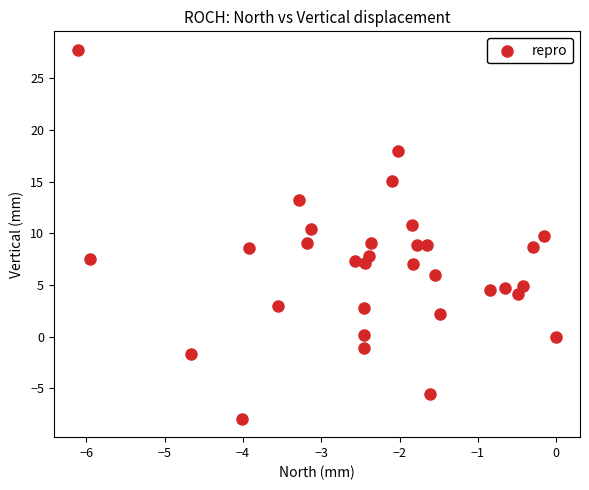

What is the range of Y values (max minus min)?

35.7